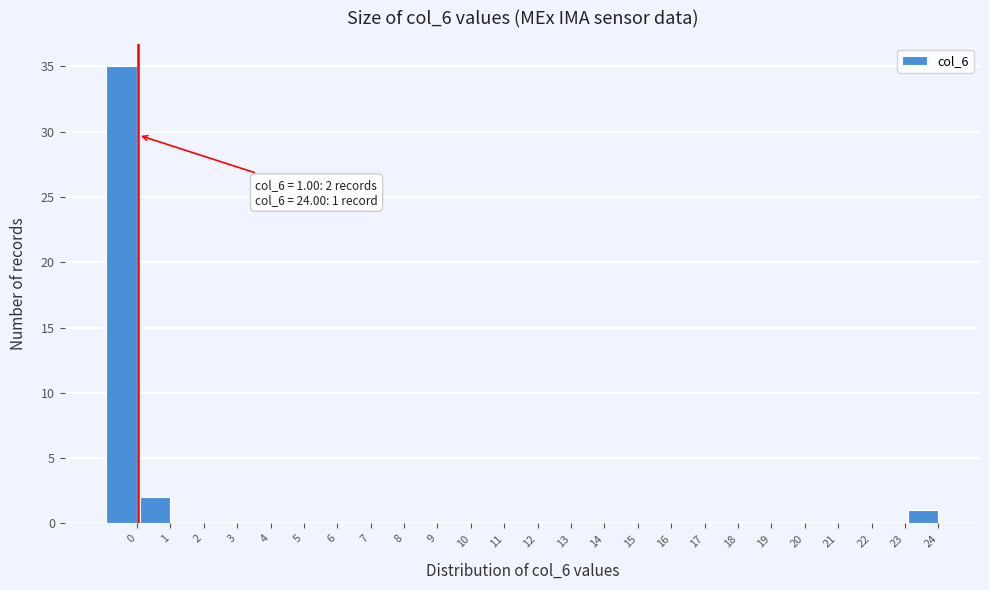

Reading left to right, list all the values displayed in this chart.

0=35	1=2	2=0	3=0	4=0	5=0	6=0	7=0	8=0	9=0	10=0	11=0	12=0	13=0	14=0	15=0	16=0	17=0	18=0	19=0	20=0	21=0	22=0	23=0	24=1